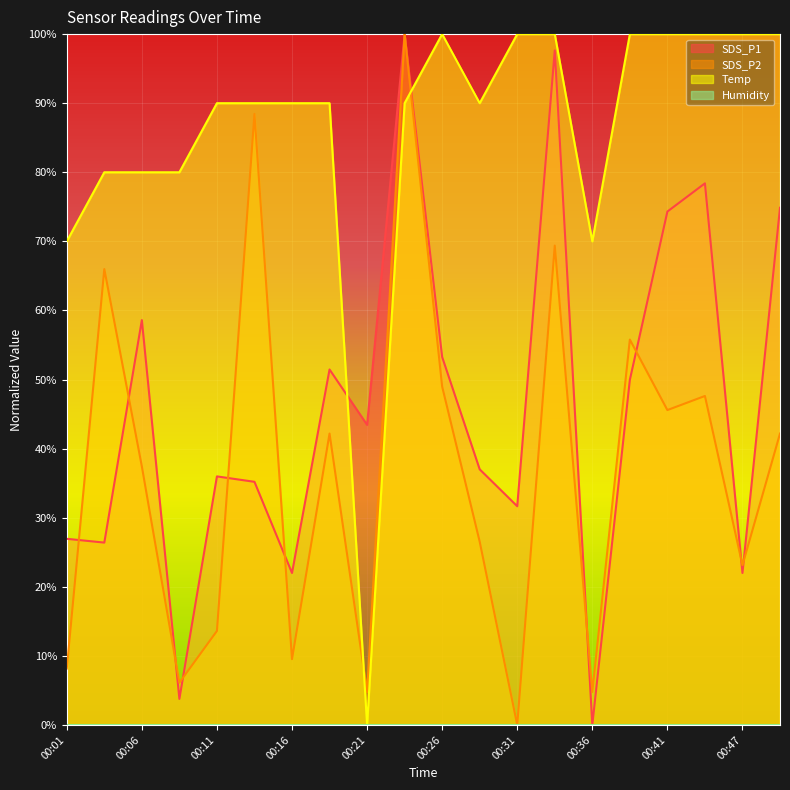

What is the difference between the highest and lowest values at 00:31?

1.0